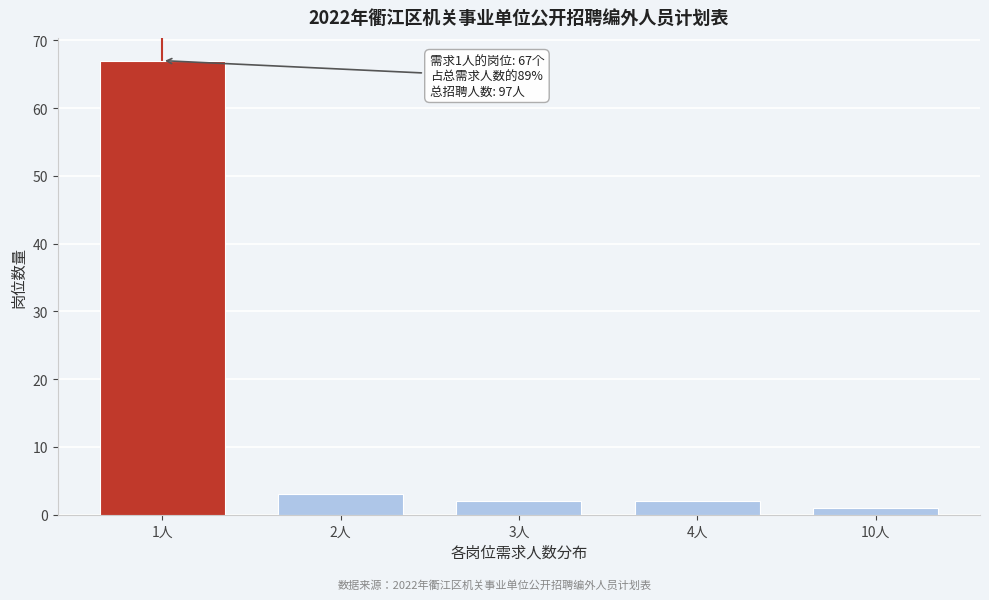

Reading left to right, transcribe all the data shown in this chart.

67	3	2	2	1